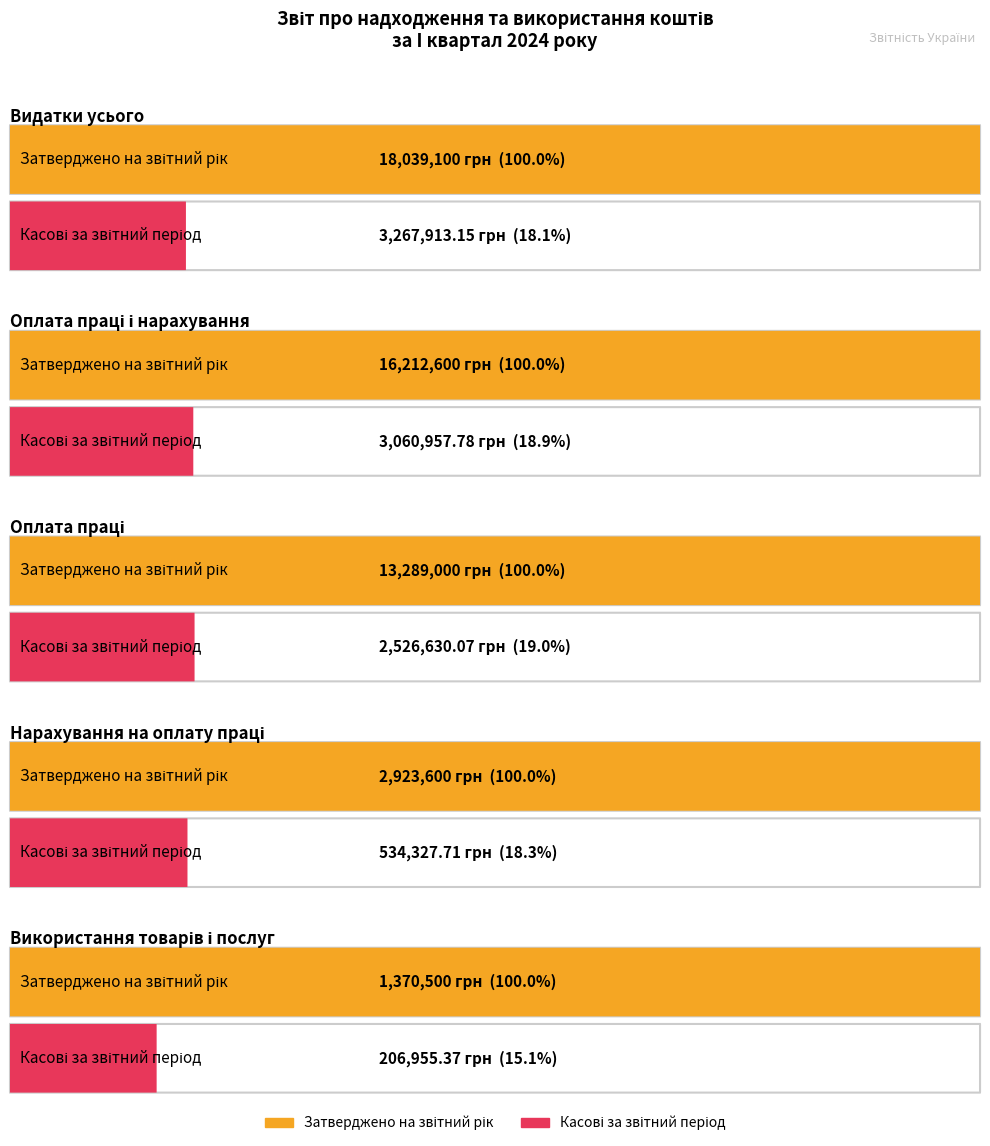

True or false: Касові за звітний період has a value of 152320.5 at Нарахування на оплату праці.

False